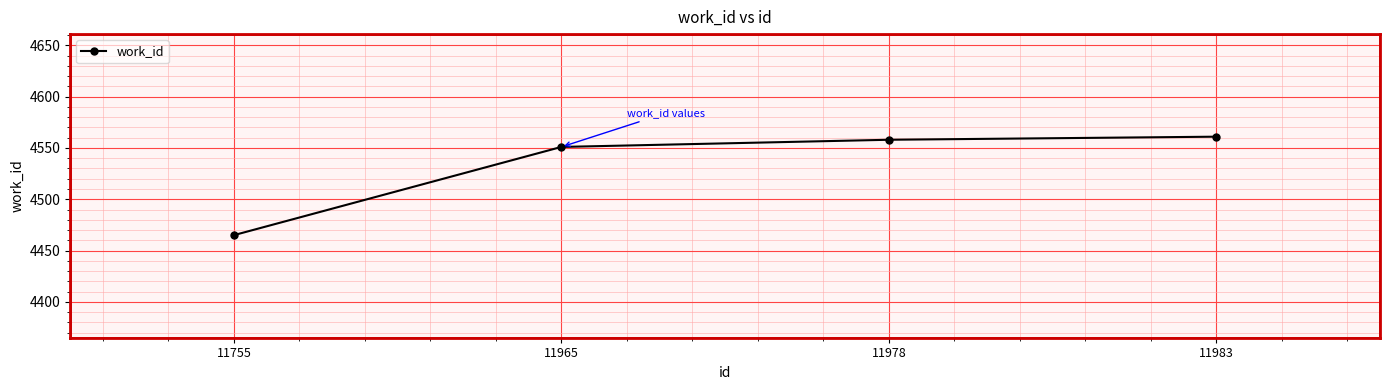

The value at 11978 is 4558. True or false?

True